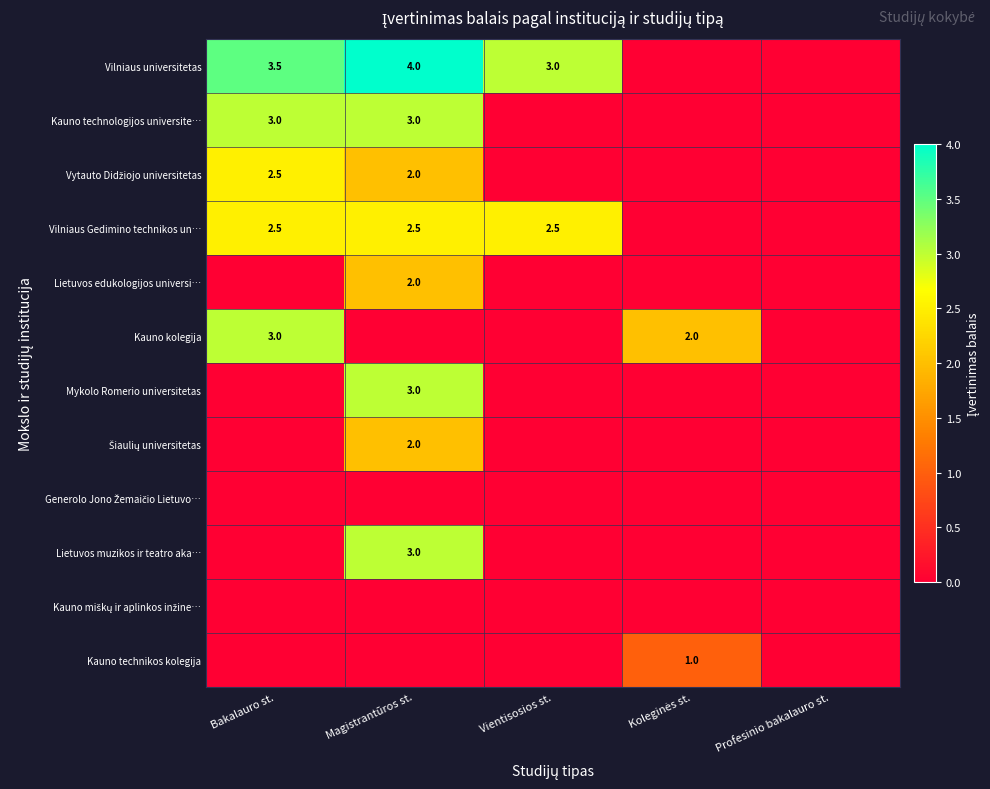

Rank the categories by Lietuvos edukologijos universi… value from lowest to highest.

Bakalauro st., Vientisosios st., Koleginės st., Profesinio bakalauro st., Magistrantūros st.